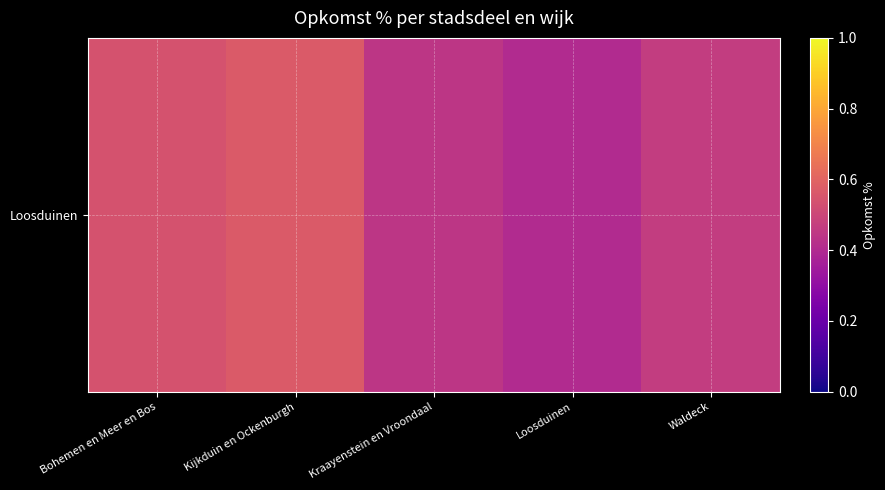

How many values are between 0 and 1?

5